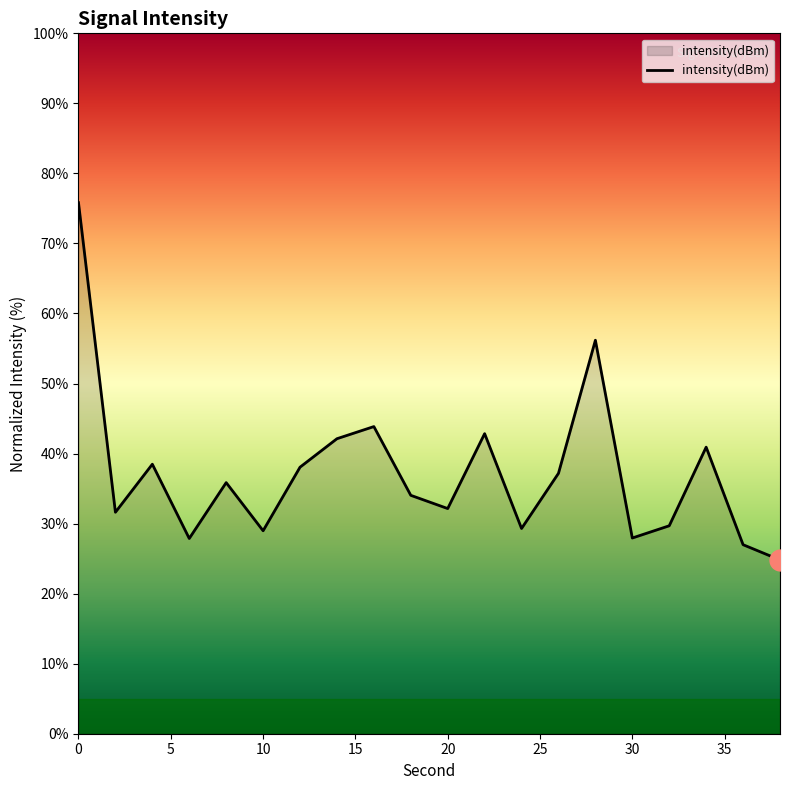

What is the difference between the maximum and minimum values?

51.0